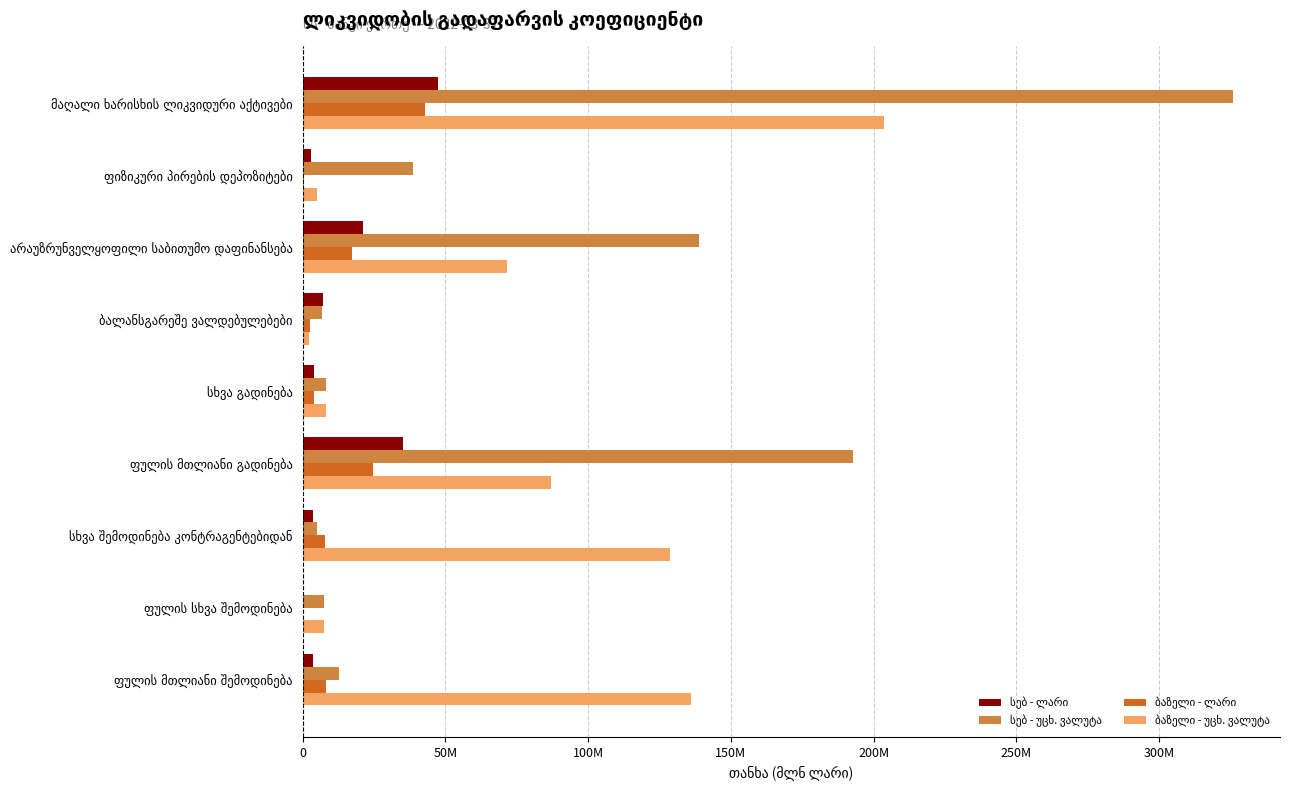

What is the lowest value of the ბაზელი - უცხ. ვალუტა series?

2.2